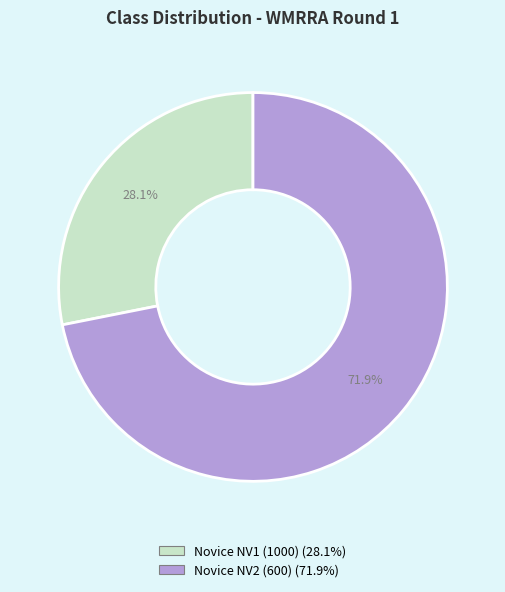

Is it true that Novice NV1 (1000) is 28% of the pie?

True